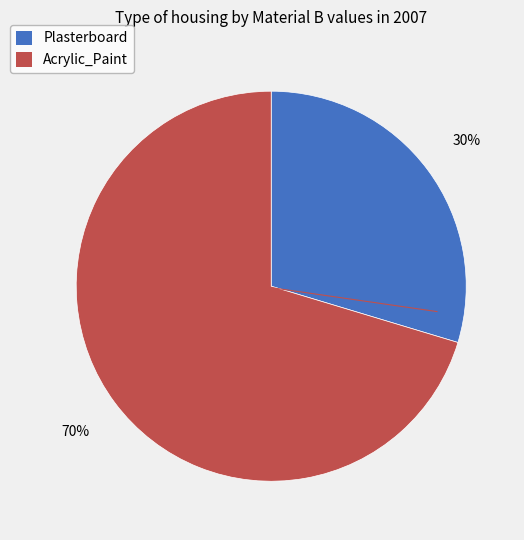

Approximately how many times larger is the value at Plasterboard compared to Acrylic_Paint?

0.4